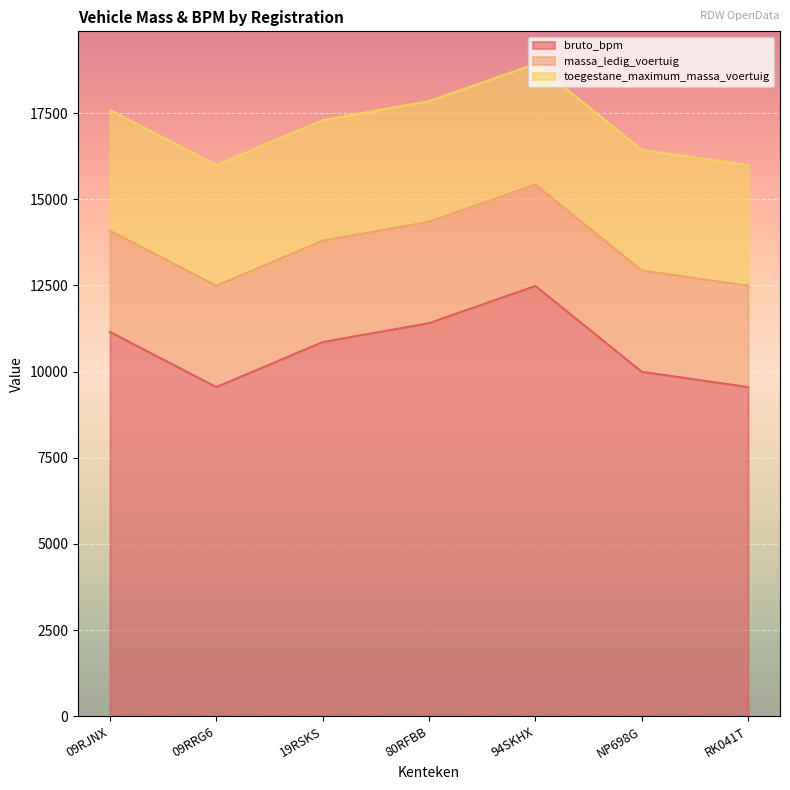

Does the chart display data point markers on the line(s)?

No